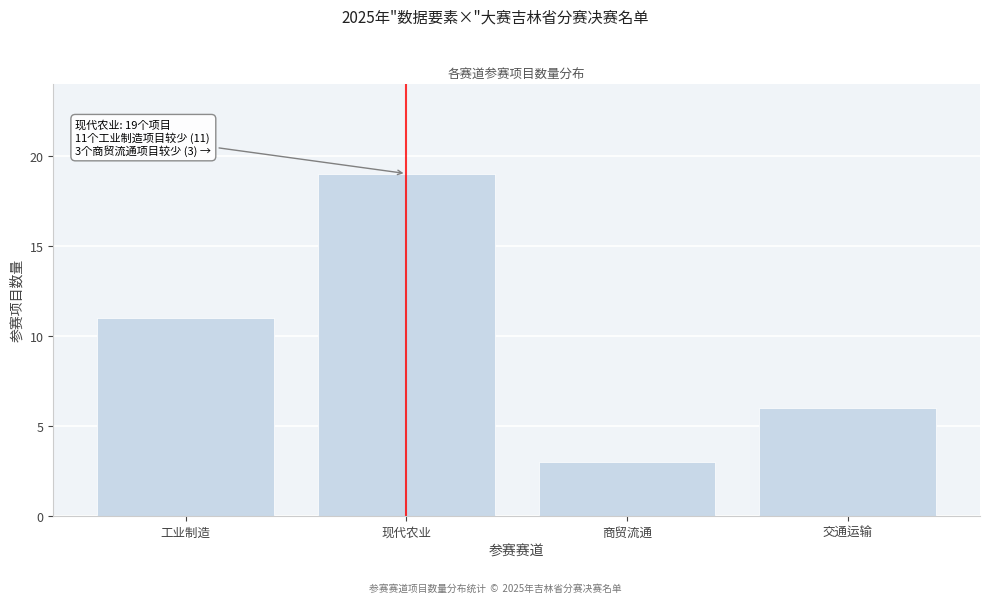

Reading left to right, what are all the values shown in this chart?

工业制造=11	现代农业=19	商贸流通=3	交通运输=6